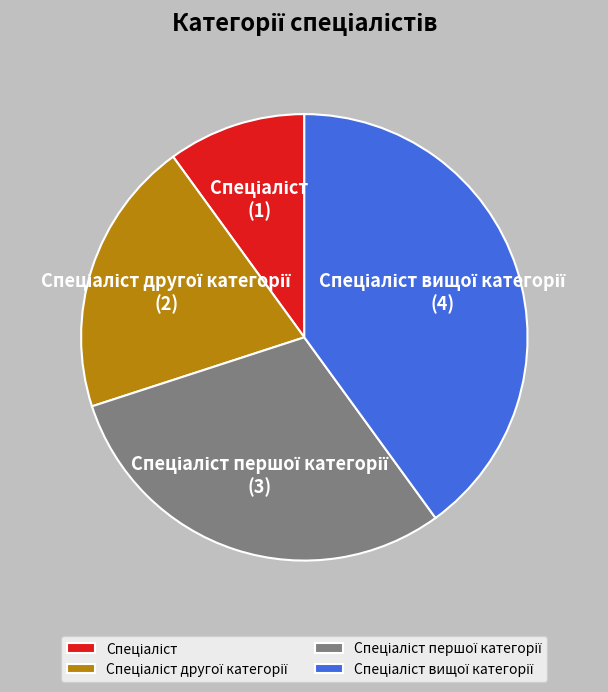

How many segments does this pie chart have?

4